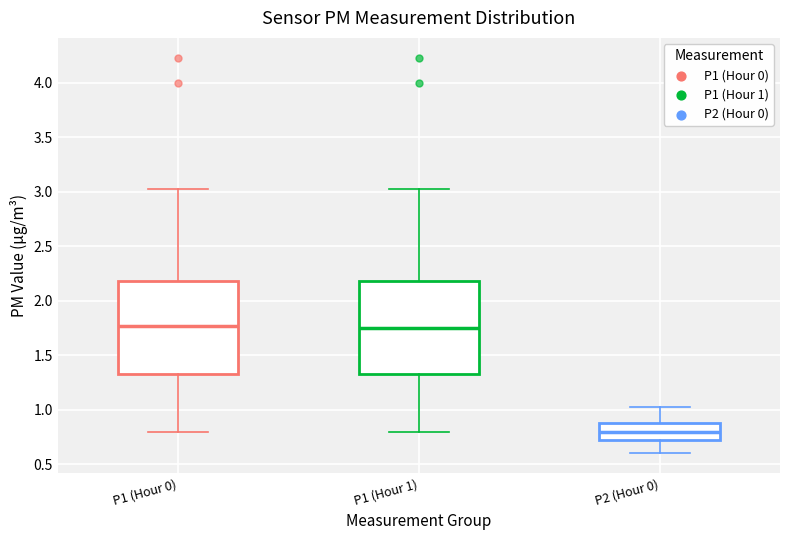

Reading left to right, transcribe this box plot: for each box, give where its median line is, the range the box spans, and where its two whiskers end, as read against the y-axis. The values are not printed on the chart, so give them approximately, as read against the axis.

P1 (Hour 0): median 1.75, box 1.35 to 2.20, whiskers 0.80 to 3.05
P1 (Hour 1): median 1.75, box 1.35 to 2.20, whiskers 0.80 to 3.05
P2 (Hour 0): median 0.80, box 0.70 to 0.90, whiskers 0.60 to 1.05